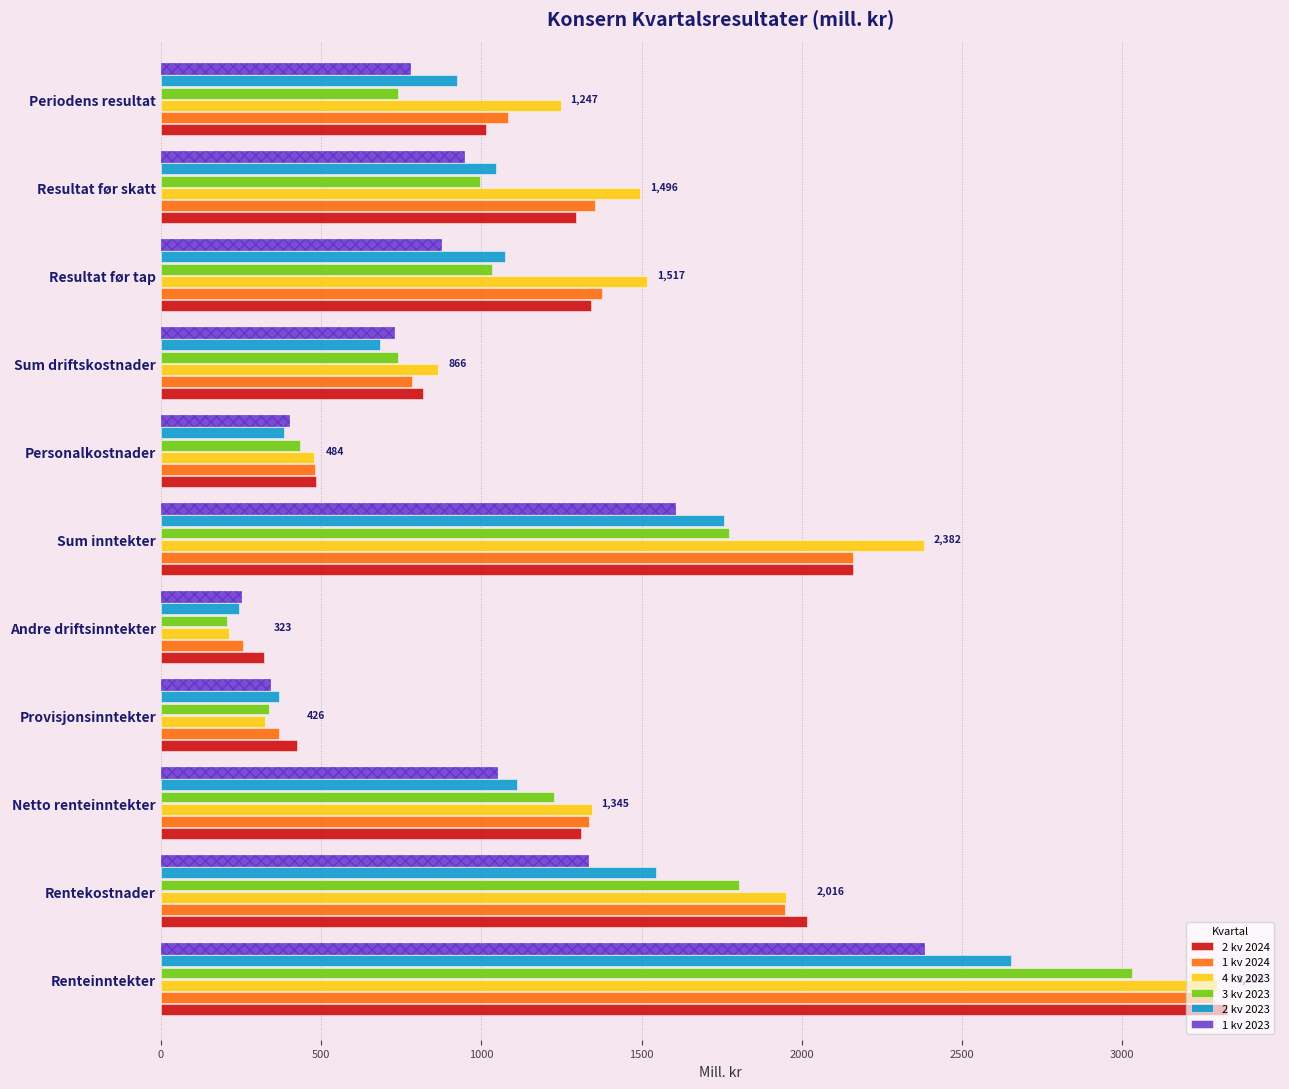

The 1 kv 2023 series shows 958 at Renteinntekter. True or false?

False